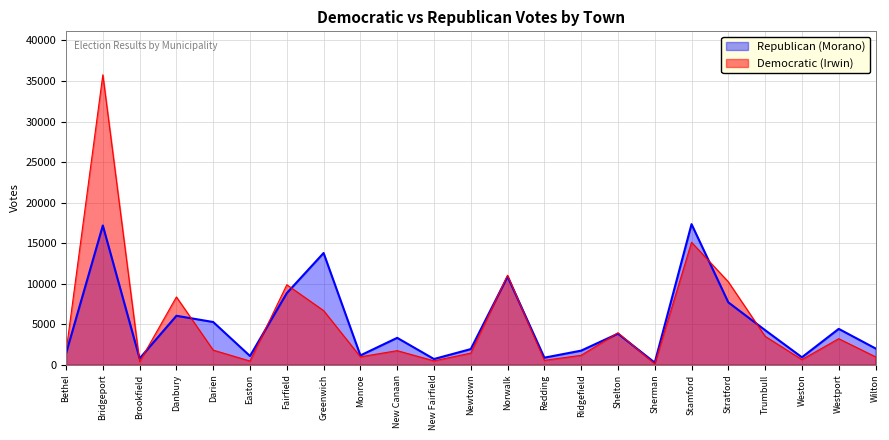

What is the lowest value of the Democratic (Irwin) series?

105